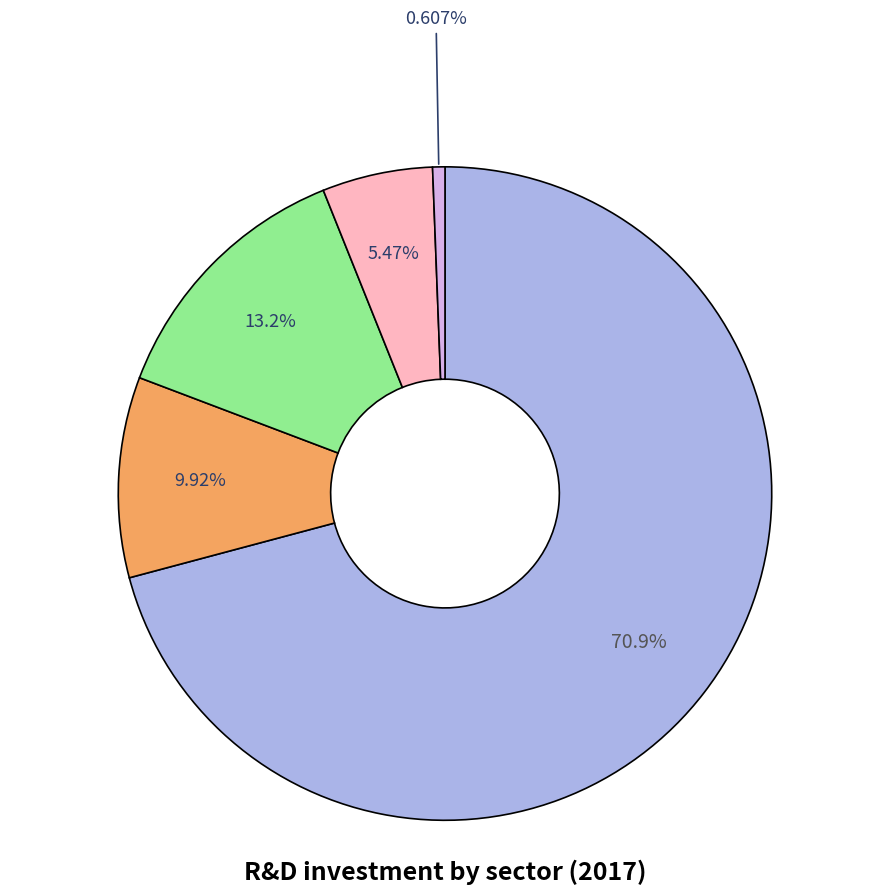

Is there any slice that represents more than half of the pie?

Yes